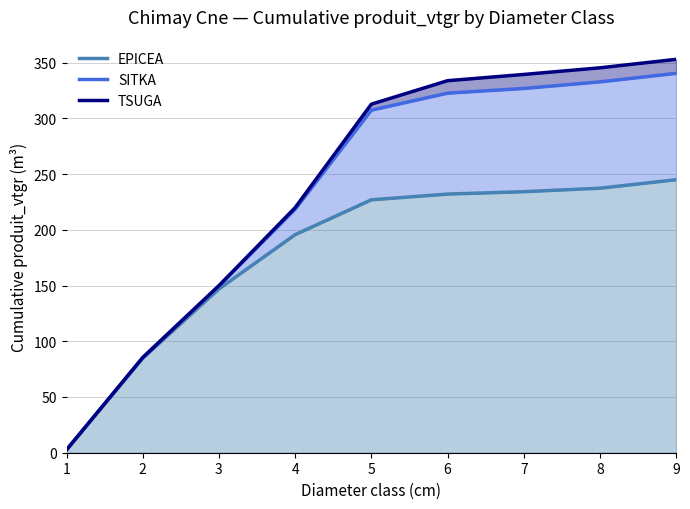

True or false: EPICEA and SITKA cross at least once.

False